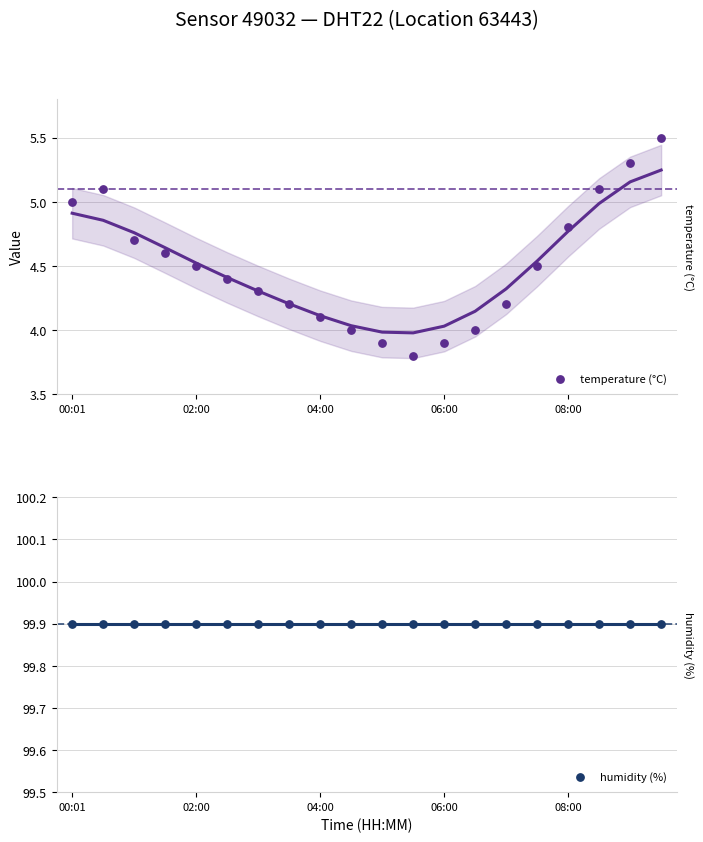

Is the value of humidity (%) at 7 greater than the value of temperature (°C) at 17?

Yes